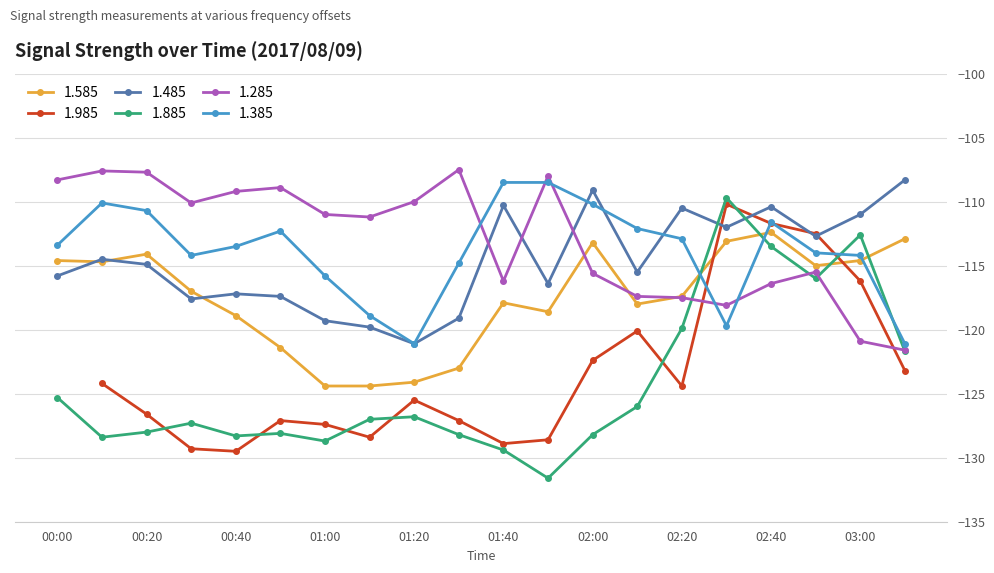

Between 00:50 and 02:20, which is larger?

02:20